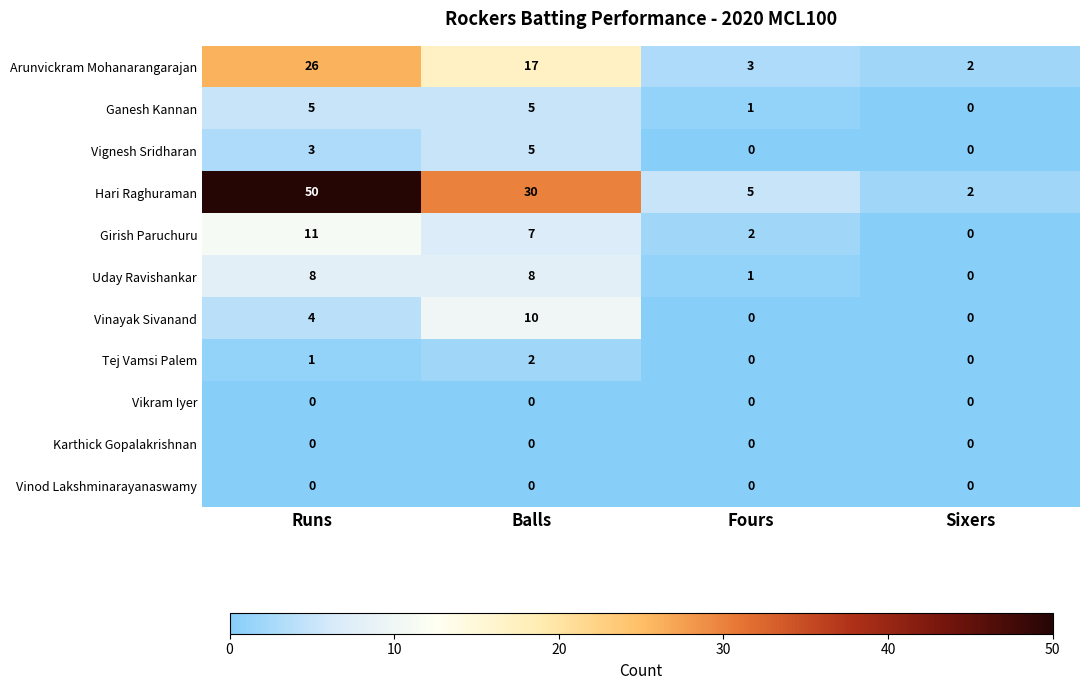

At which category is the sum across all series the highest?

Runs